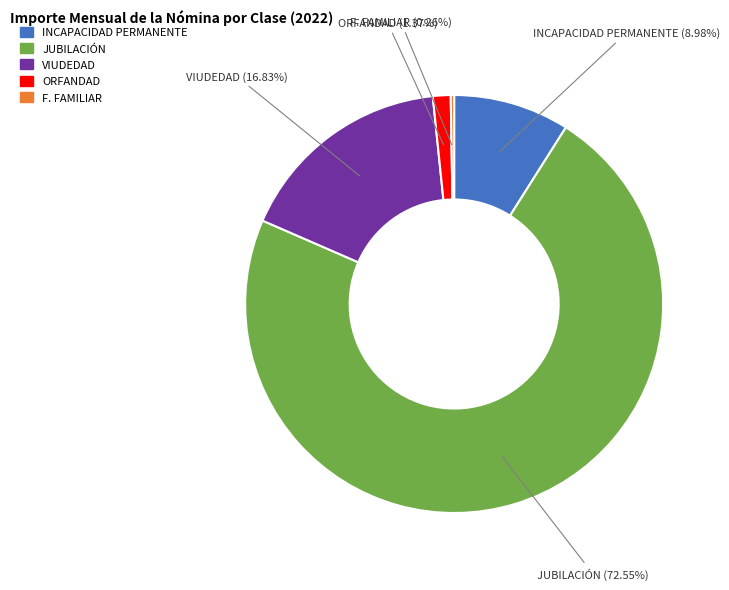

Is there any slice that represents more than half of the pie?

Yes